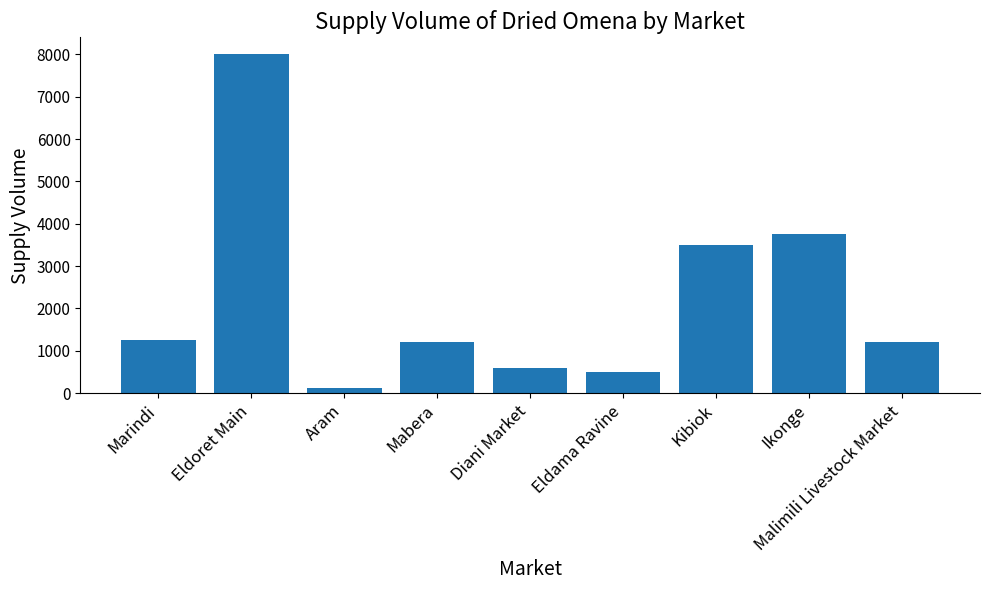

Does the chart contain stacked bars?

No